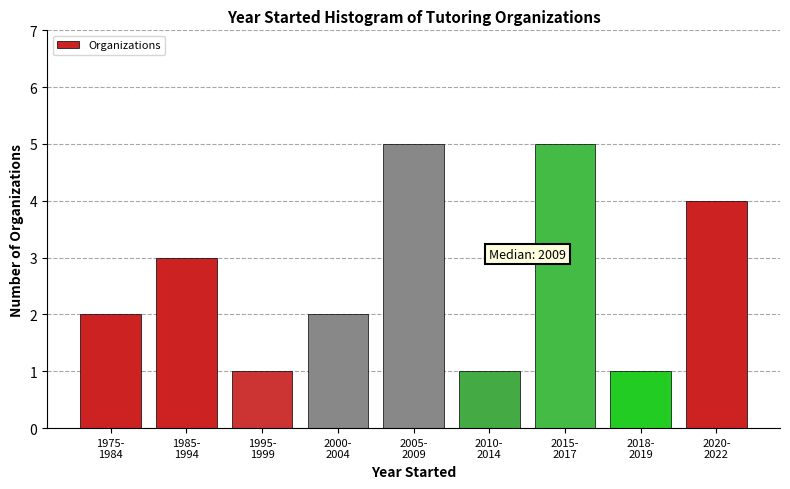

Reading left to right, list all the values displayed in this chart.

2	3	1	2	5	1	5	1	4